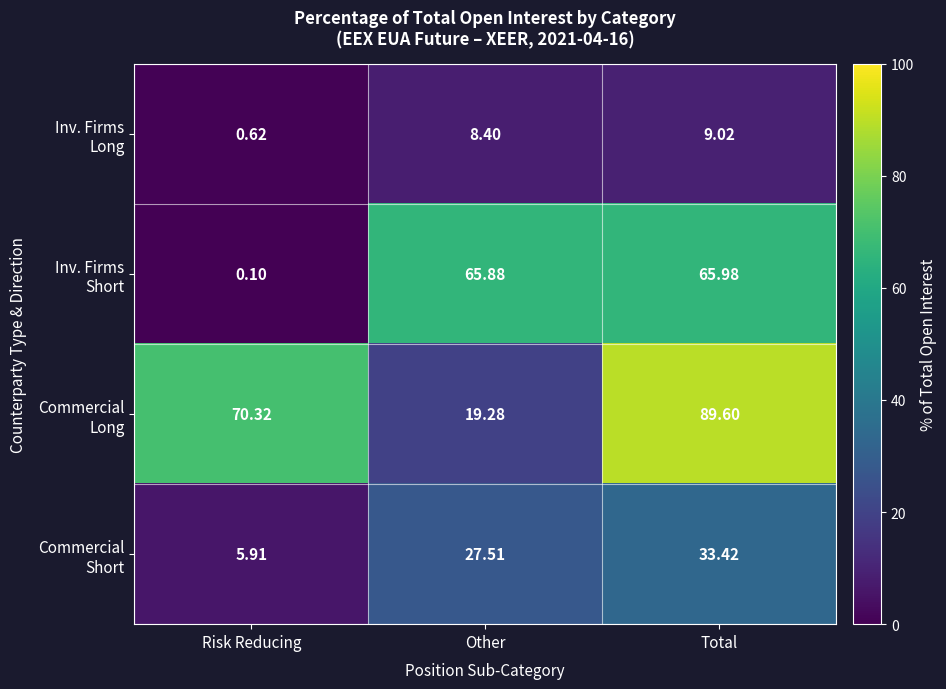

At which category is the sum across all series the highest?

Total